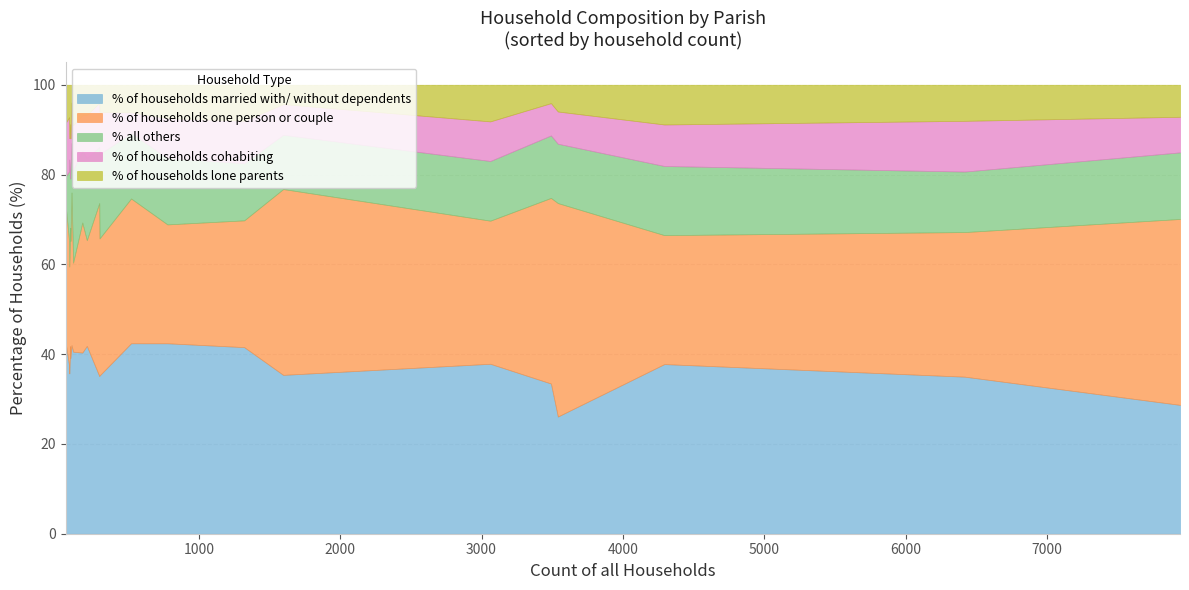

True or false: % of households one person or couple has a value of 62.3 at St. Leonards and St. Ives.

False